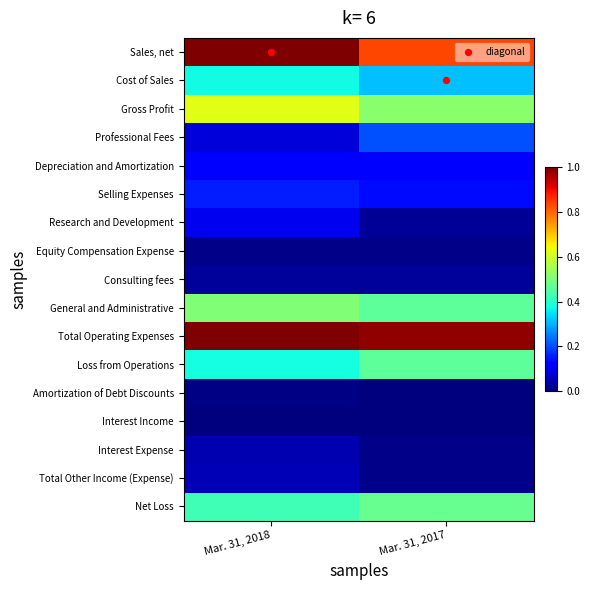

What is the total value across all series at Mar. 31, 2017?

5.6